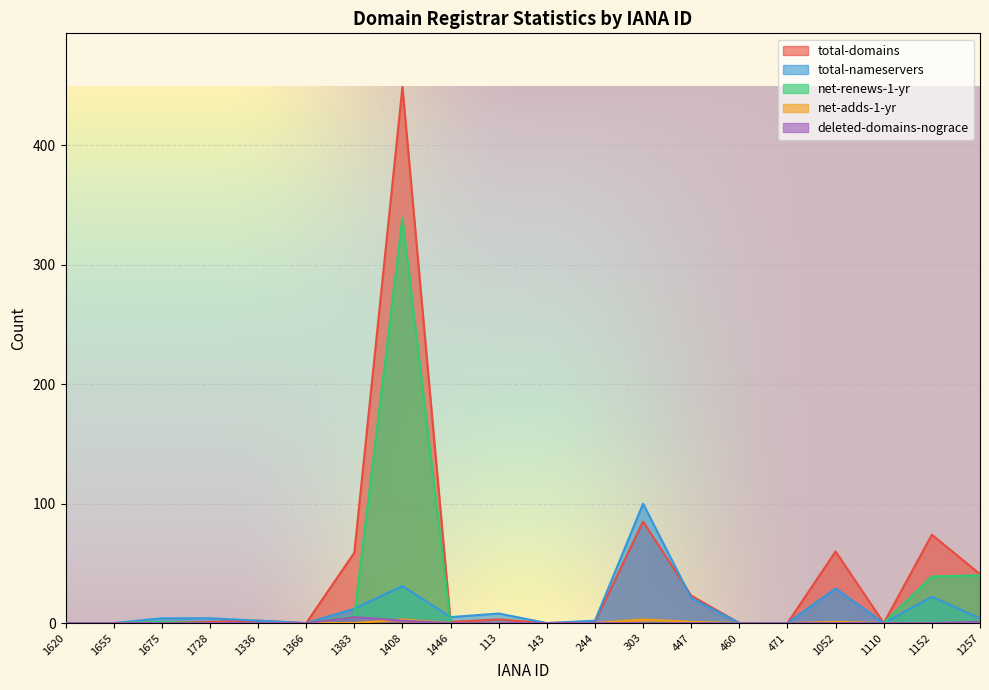

At which category does deleted-domains-nograce reach its first local peak?

1383